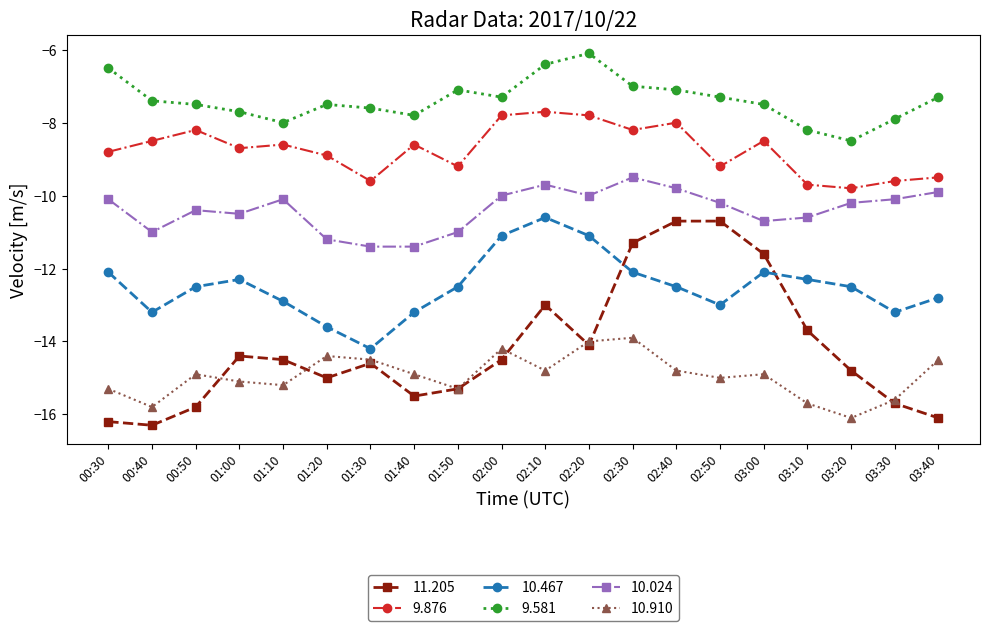

At 00:50, list the series in order from smallest to largest.

11.205, 10.910, 10.467, 10.024, 9.876, 9.581